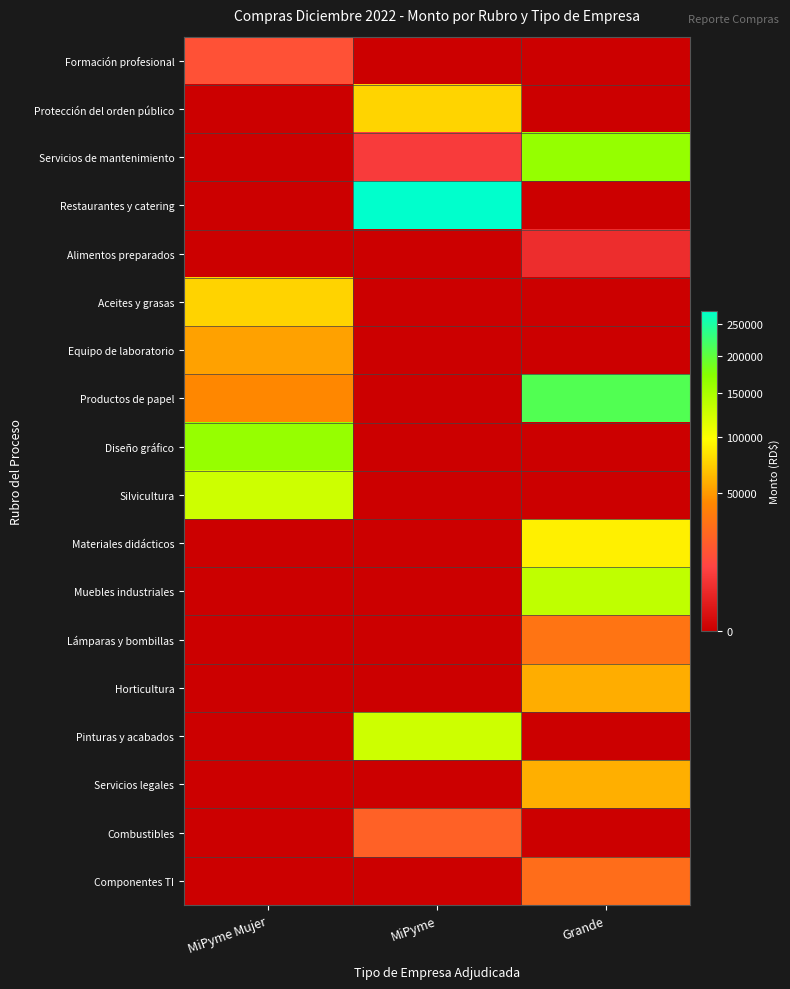

What is the spread (max minus min) of values at MiPyme Mujer?

163039